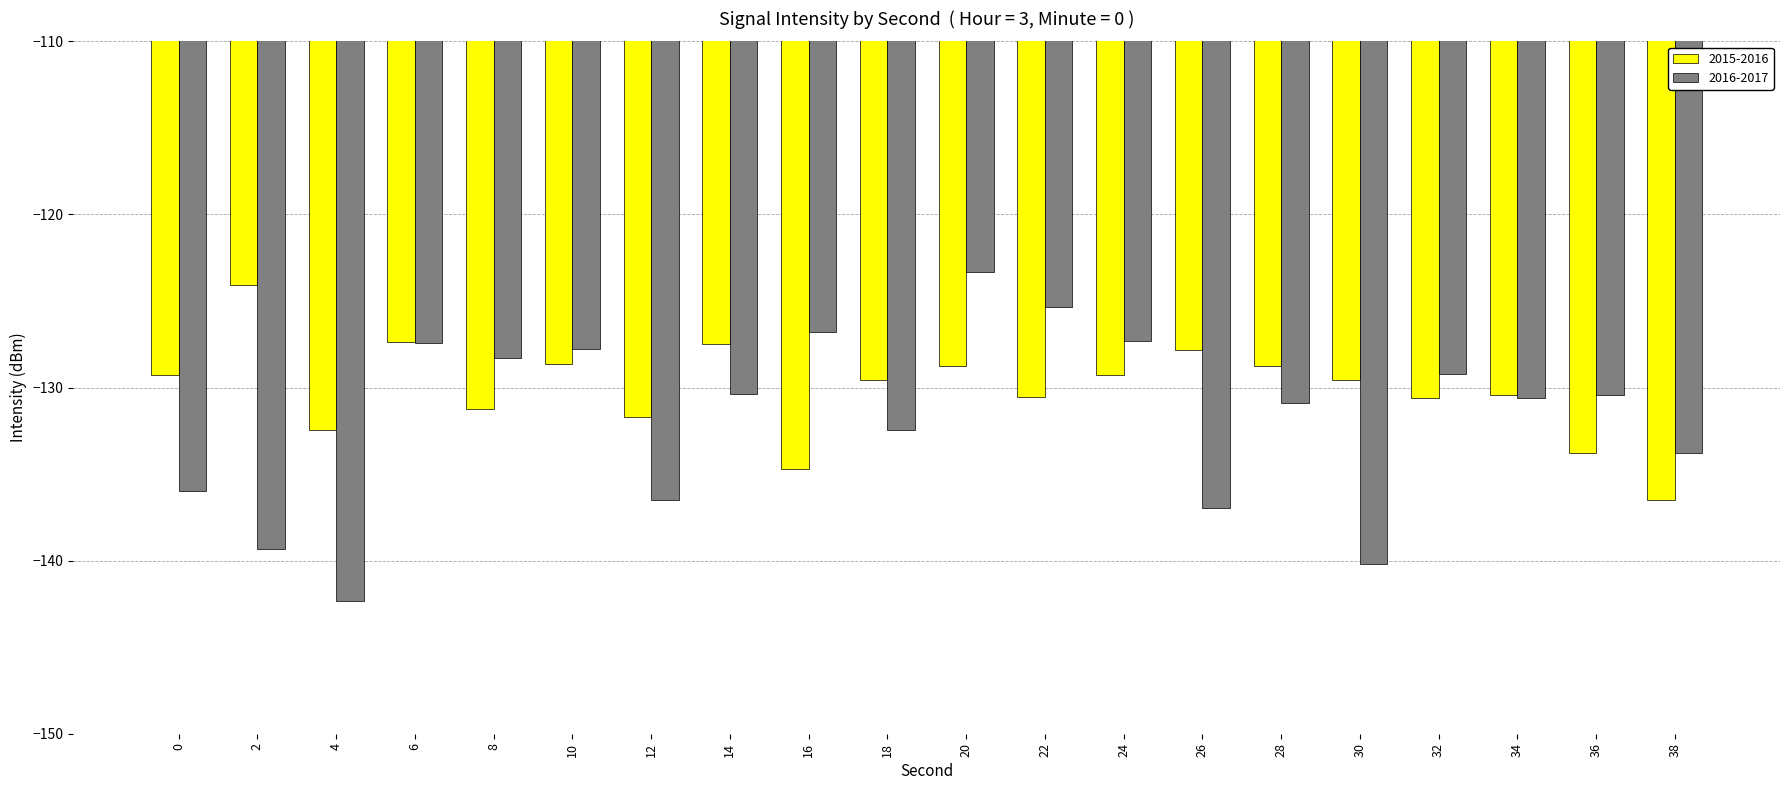

What is the difference between the 2016-2017 values at 28 and 2?

8.4